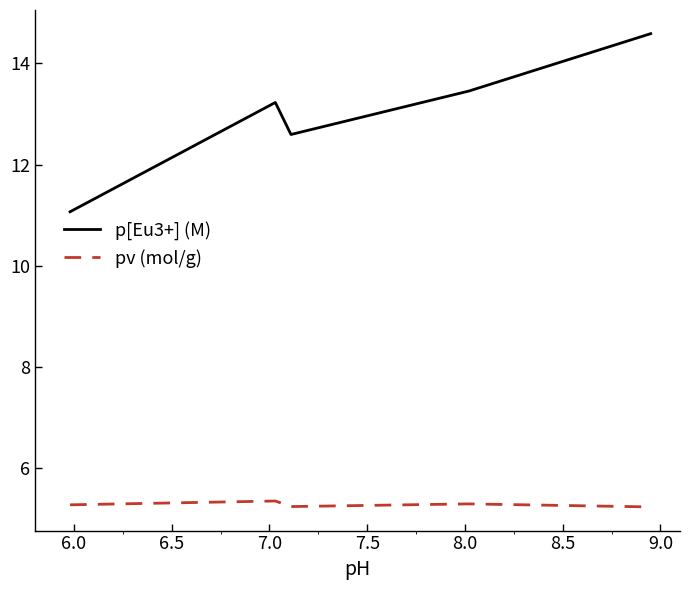

Which series has the widest spread of values?

p[Eu3+] (M)